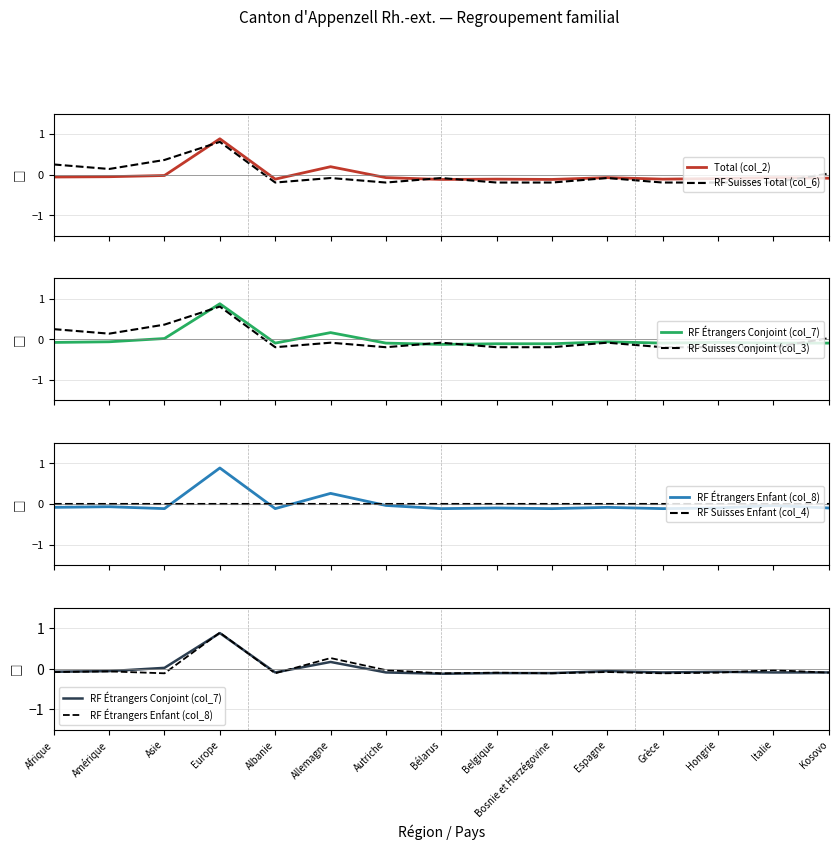

True or false: RF Suisses Total (col_6) has a value of -0.0 at Espagne.

False